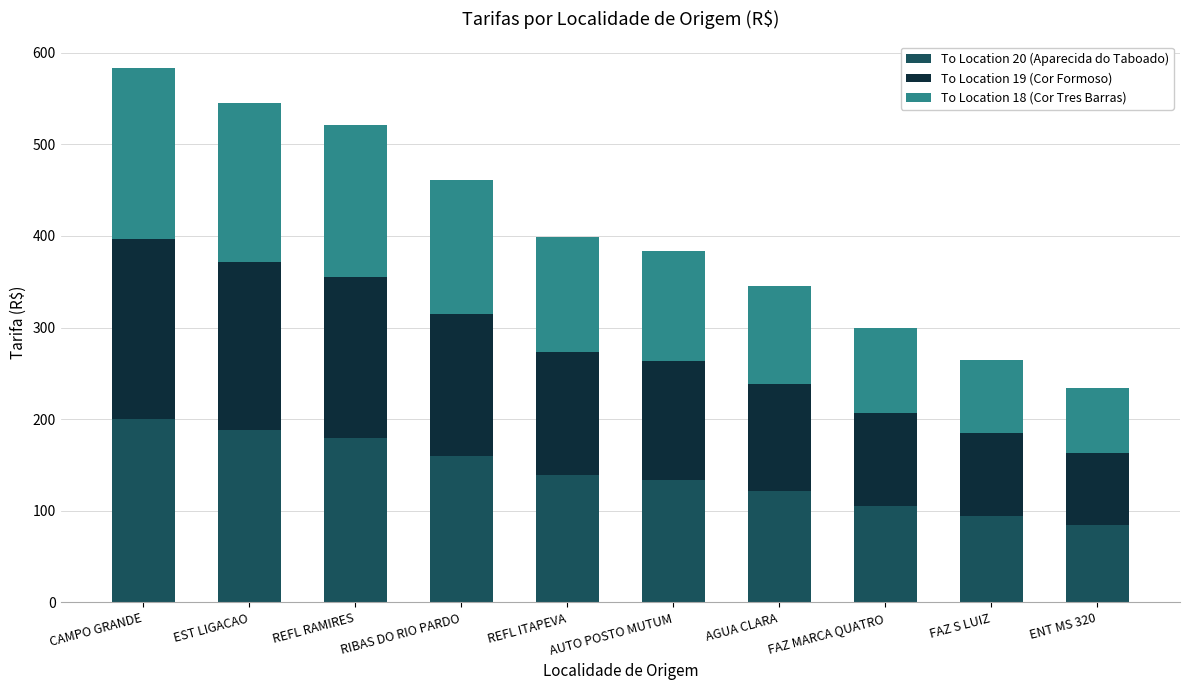

At which label does To Location 20 (Aparecida do Taboado) reach its peak?

CAMPO GRANDE